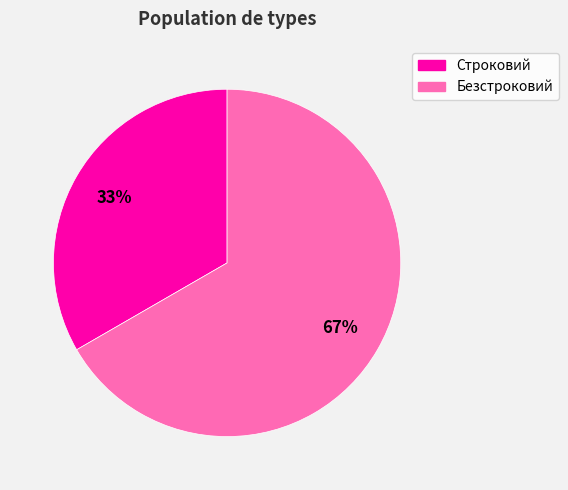

Is it true that Безстроковий is 81% of the pie?

False